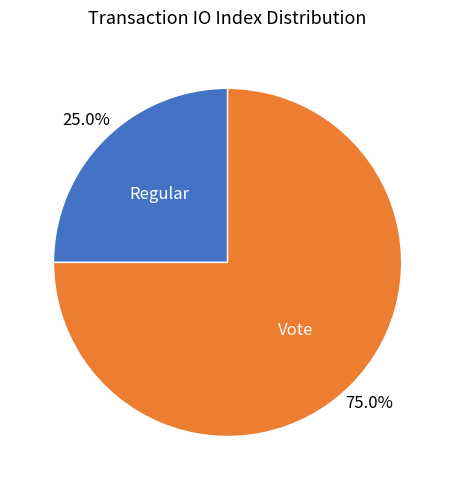

True or false: Regular accounts for 11% of the total.

False